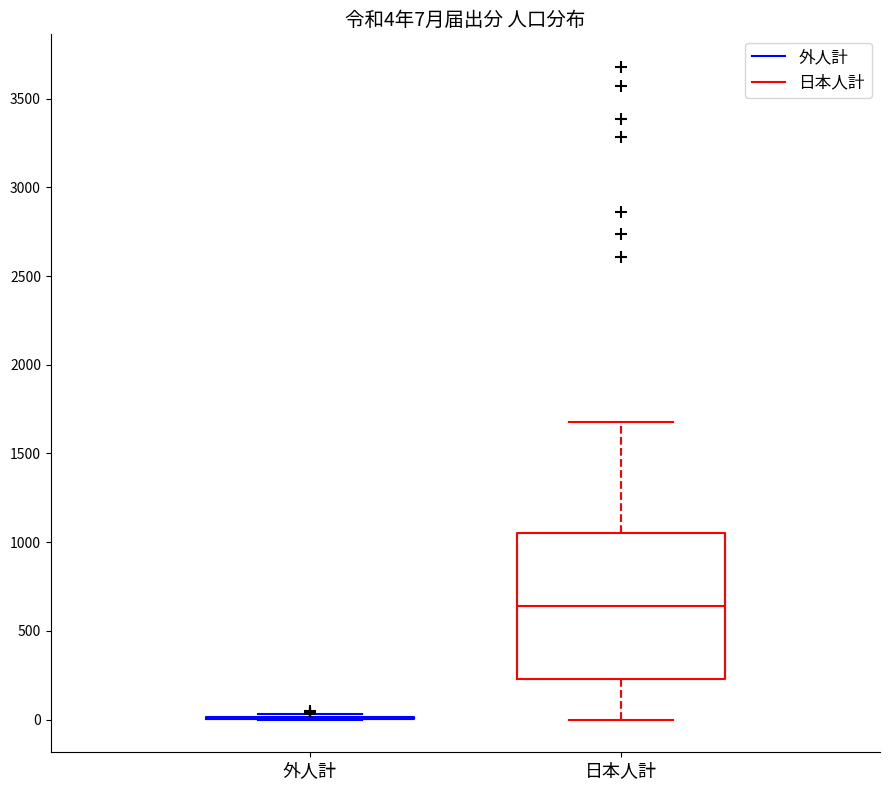

Comparing the boxes themselves (not the whiskers), which one is the tallest?

日本人計